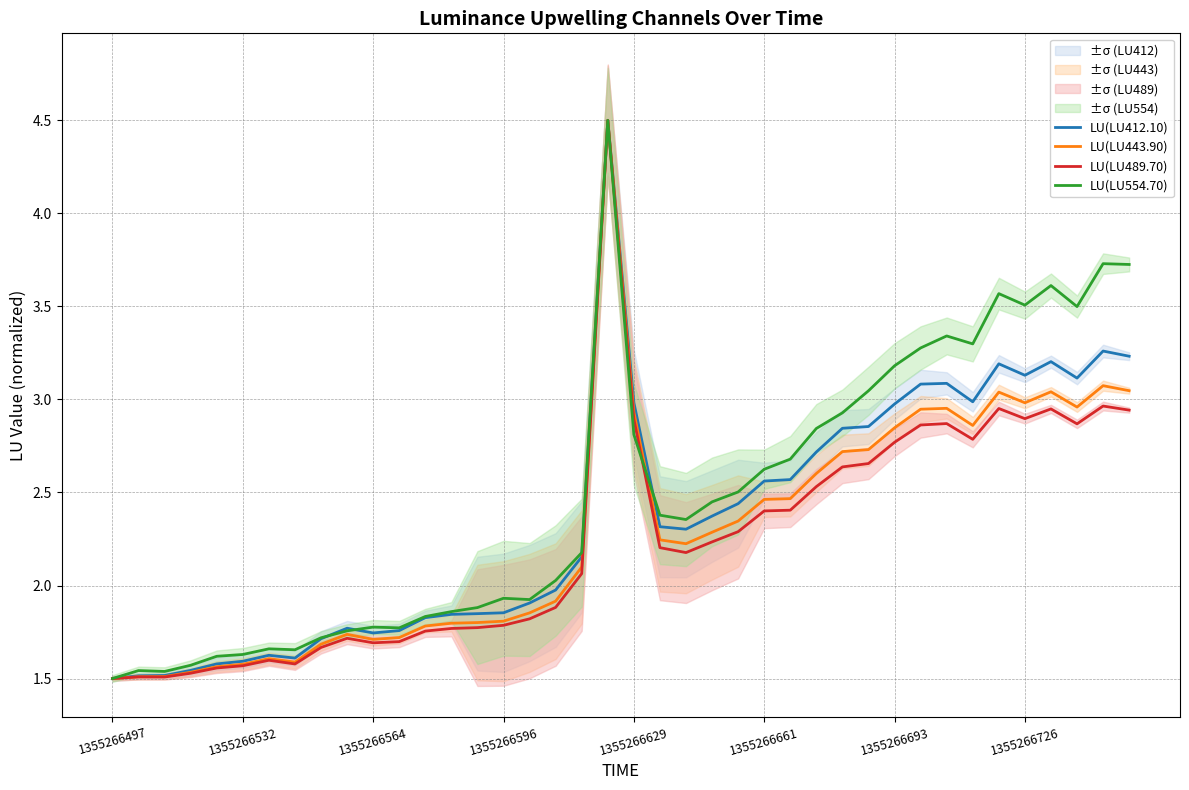

At how many categories does at least one series exceed 1?

40